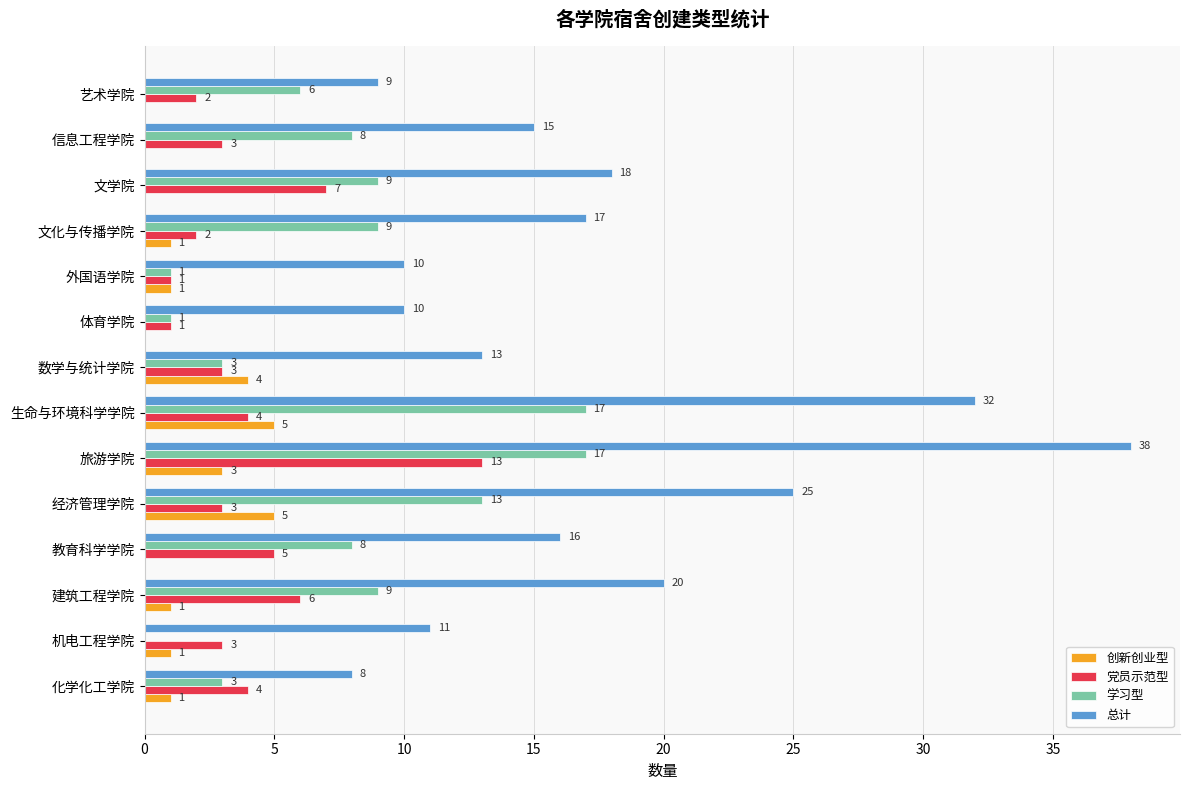

At which category is the sum across all series the highest?

旅游学院